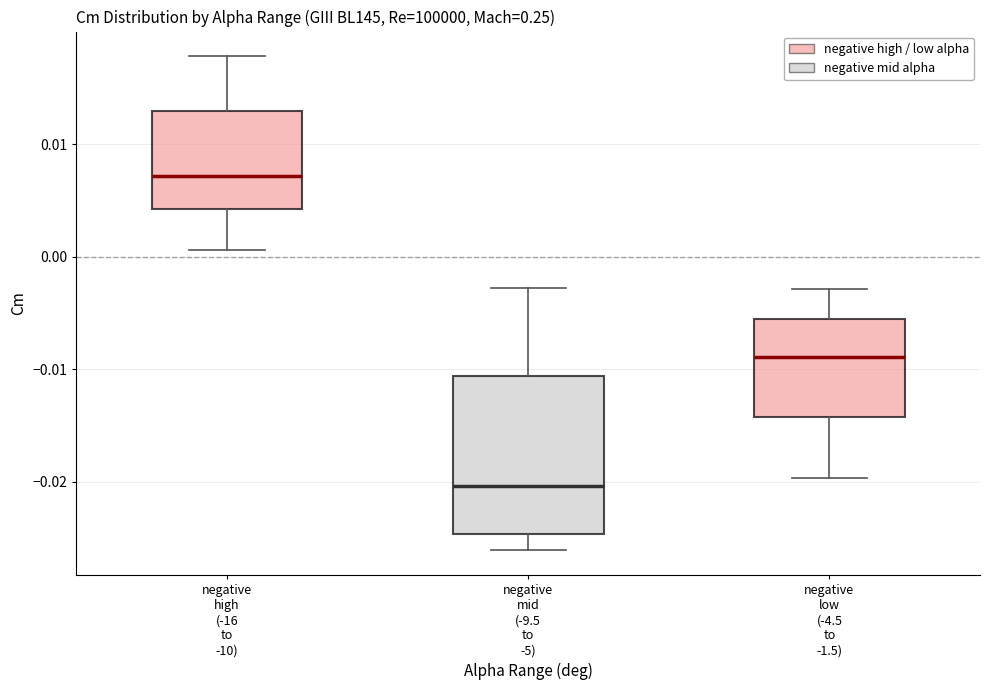

Which box's median line is the highest?

negative high (-16 to -10)